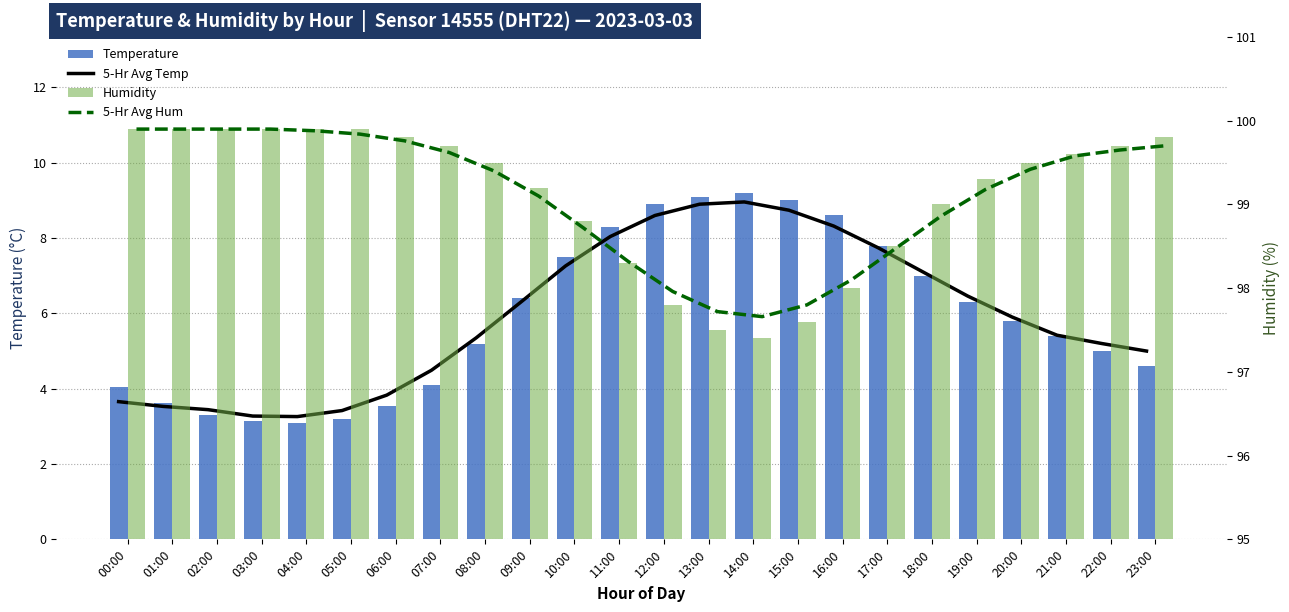

How many data points does each series have?

24